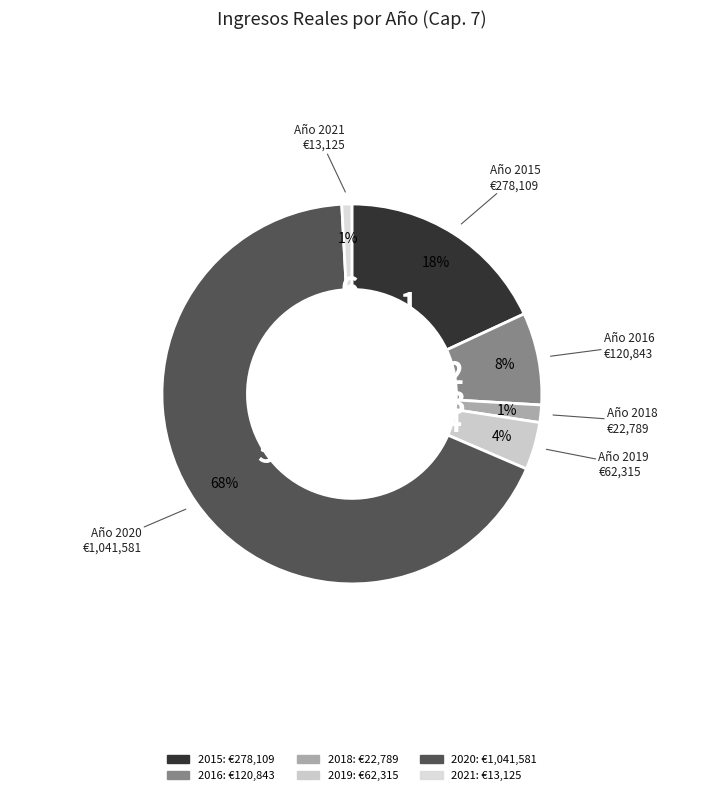

Which slice is the largest?

2020